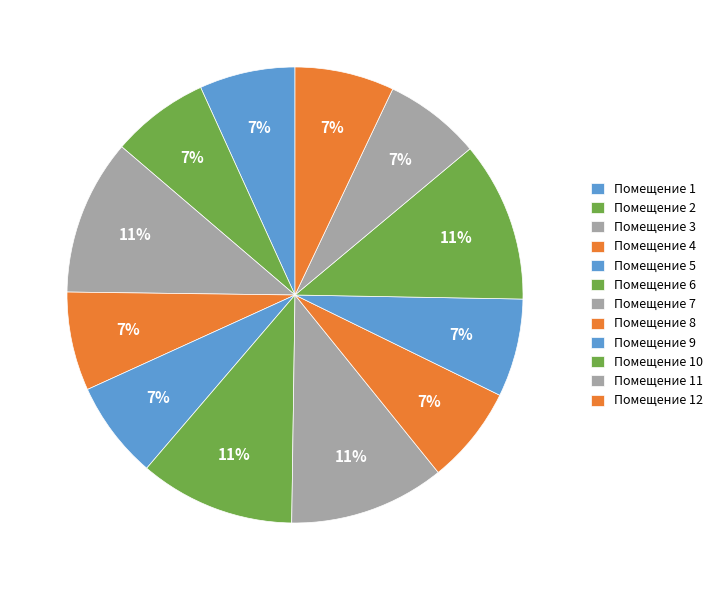

How many segments does this pie chart have?

12